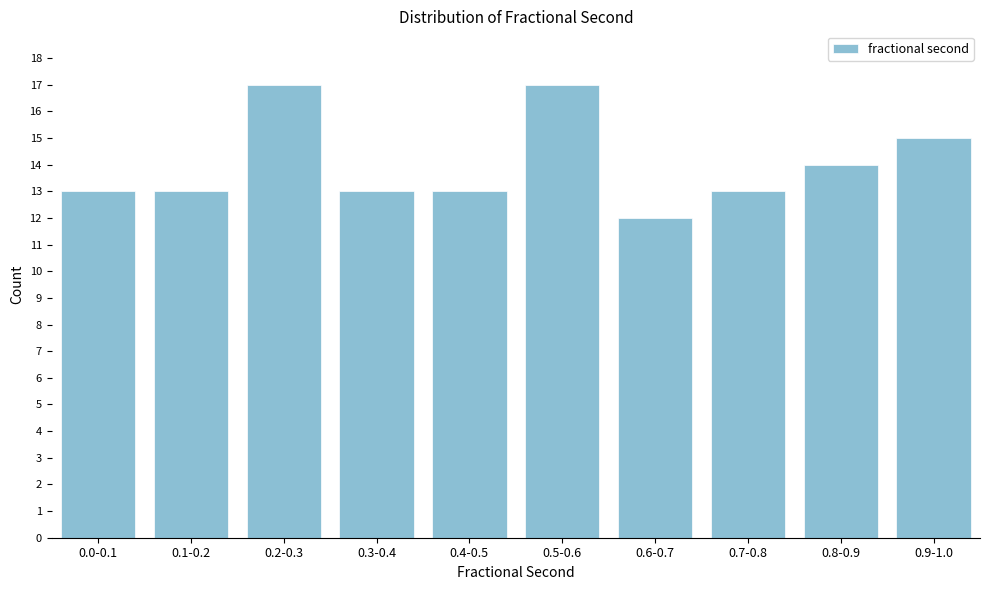

Reading left to right, list all the values displayed in this chart.

13	13	17	13	13	17	12	13	14	15